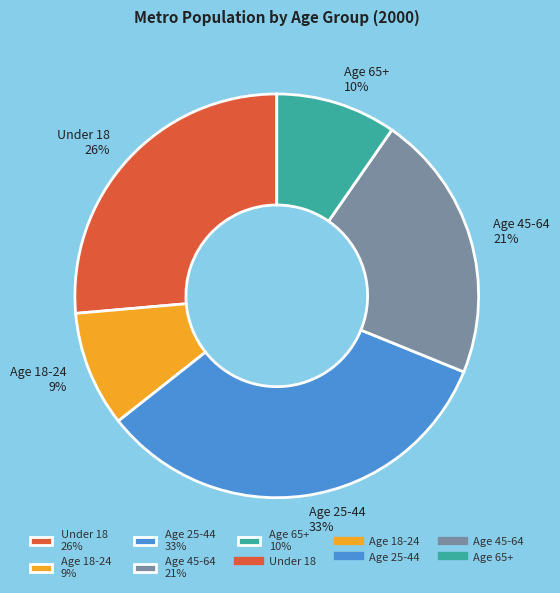

True or false: Age 18-24 9% accounts for 1% of the total.

False